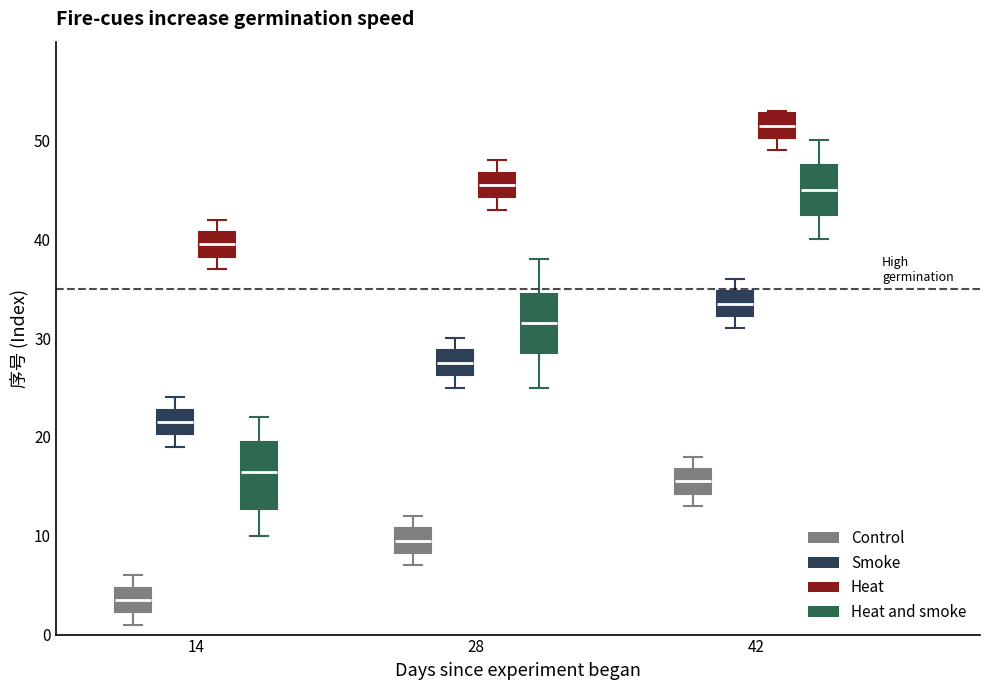

Reading left to right, transcribe this box plot: for each box, give where its median line is, the range the box spans, and where its two whiskers end, as read against the y-axis. The values are not printed on the chart, so give them approximately, as read against the axis.

14 (Control): median 4, box 2 to 5, whiskers 1 to 6
14 (Smoke): median 22, box 20 to 23, whiskers 19 to 24
14 (Heat): median 40, box 38 to 41, whiskers 37 to 42
14 (Heat and smoke): median 17, box 13 to 20, whiskers 10 to 22
28 (Control): median 10, box 8 to 11, whiskers 7 to 12
28 (Smoke): median 28, box 26 to 29, whiskers 25 to 30
28 (Heat): median 46, box 44 to 47, whiskers 43 to 48
28 (Heat and smoke): median 32, box 29 to 35, whiskers 25 to 38
42 (Control): median 16, box 14 to 17, whiskers 13 to 18
42 (Smoke): median 34, box 32 to 35, whiskers 31 to 36
42 (Heat): median 52, box 50 to 53, whiskers 49 to 53
42 (Heat and smoke): median 45, box 43 to 48, whiskers 40 to 50